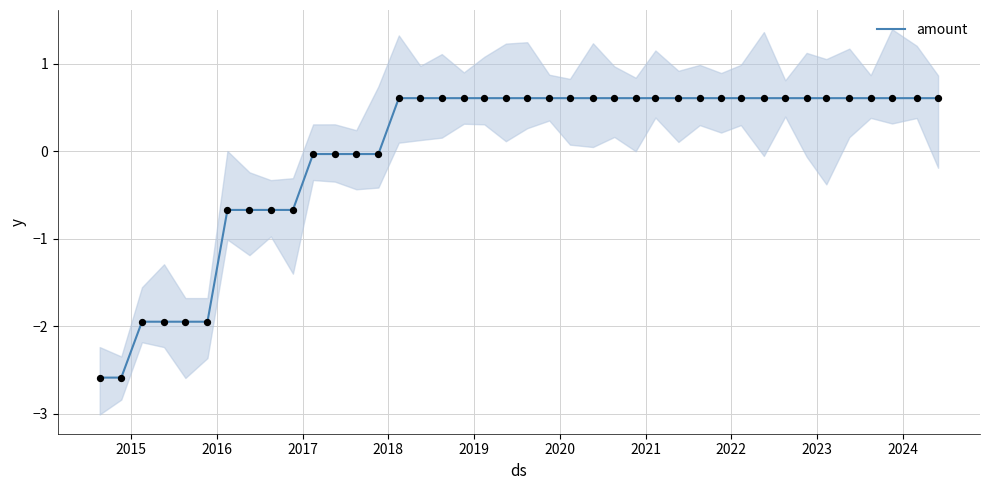

What is the highest value of the amount series?

0.6